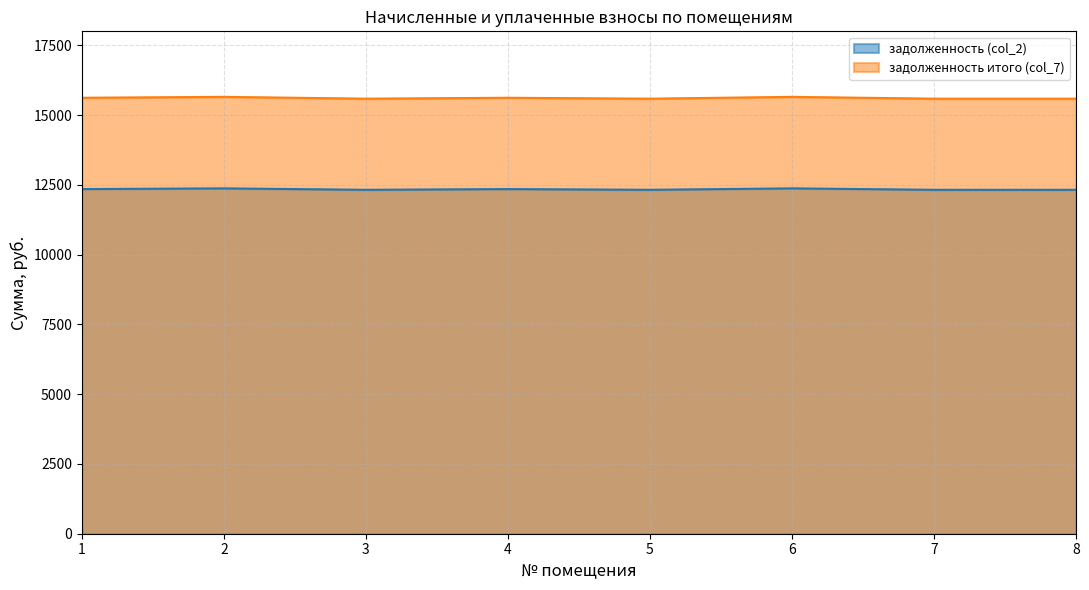

How many data points in задолженность итого (col_7) are above 15624?

4